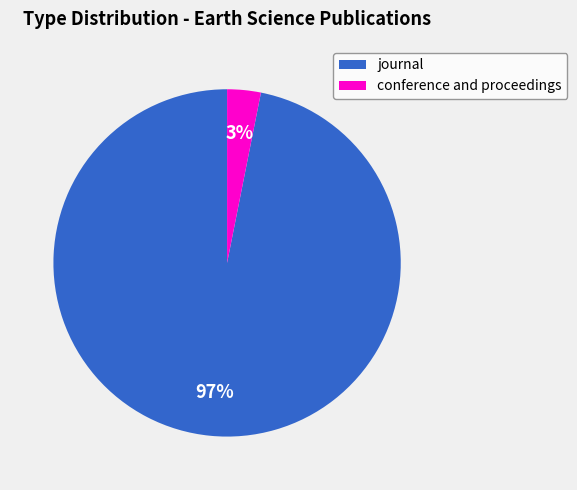

To the nearest percent, what is the difference between the largest and smallest slice percentages?

94%